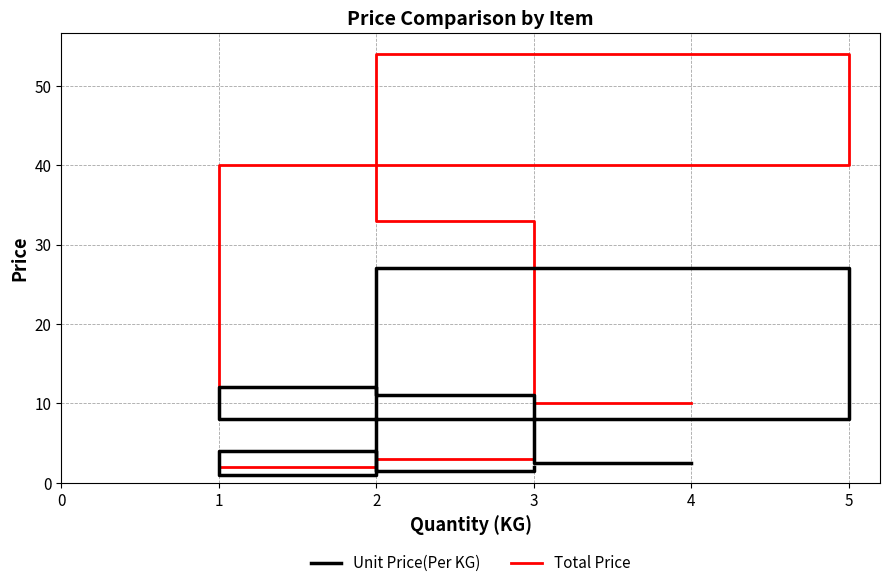

Is the value of Unit Price(Per KG) at 8 greater than the value of Total Price at 5?

No